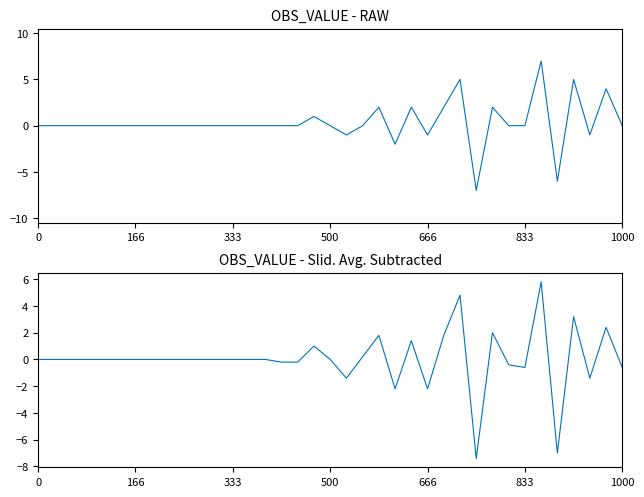

Which has a higher value, 33 or 21?

33